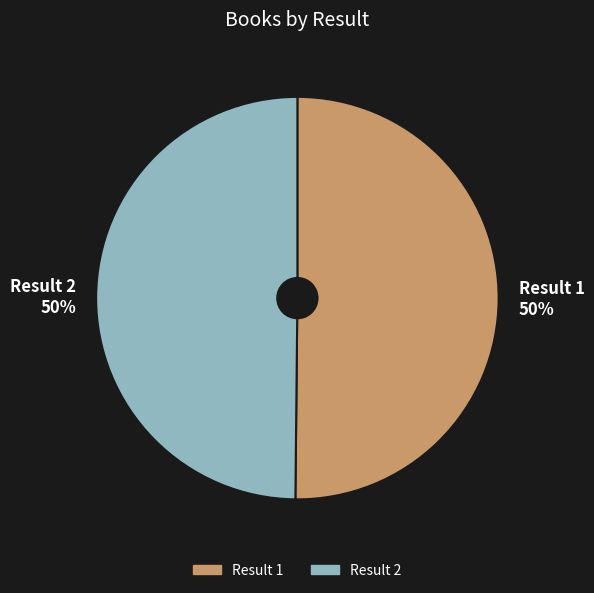

How many slices are in this pie chart?

2